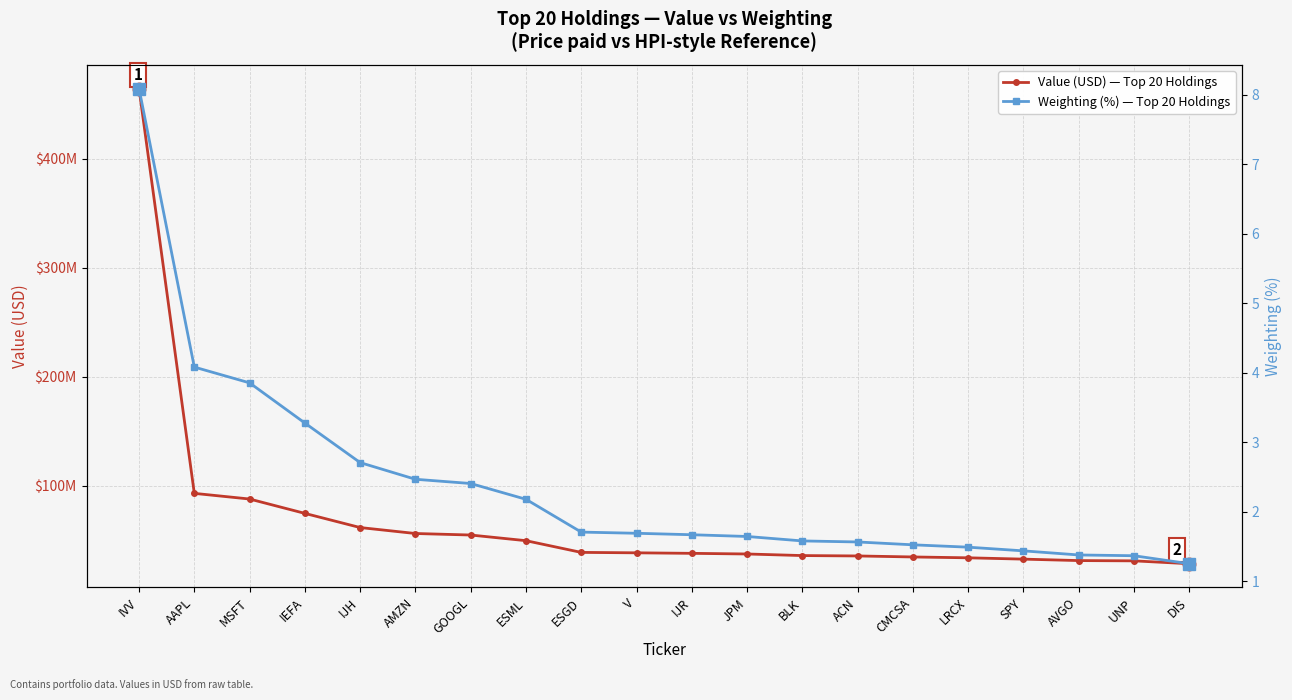

List the series in order of their peak value, lowest first.

Weighting (%) — Top 20 Holdings, Value (USD) — Top 20 Holdings